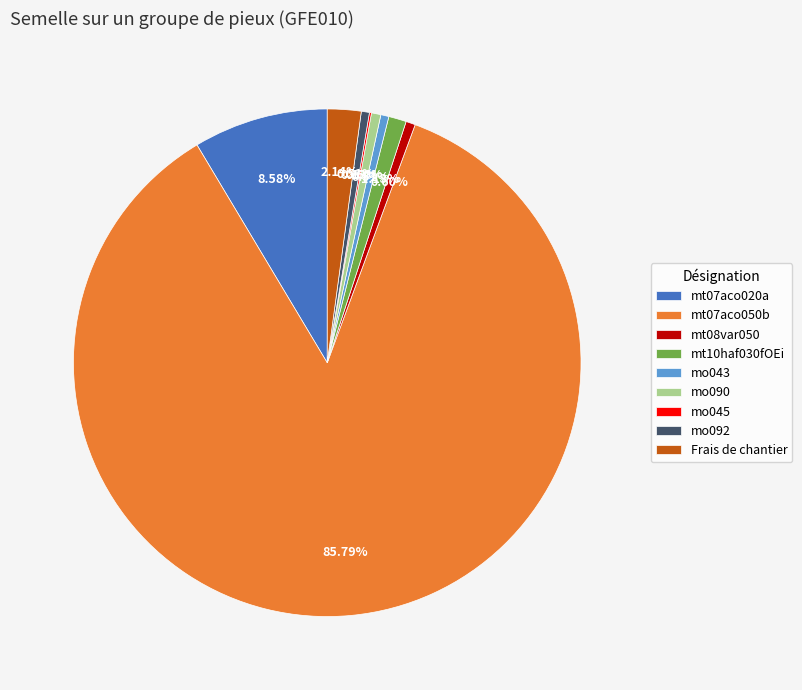

True or false: Frais de chantier accounts for 2% of the total.

True